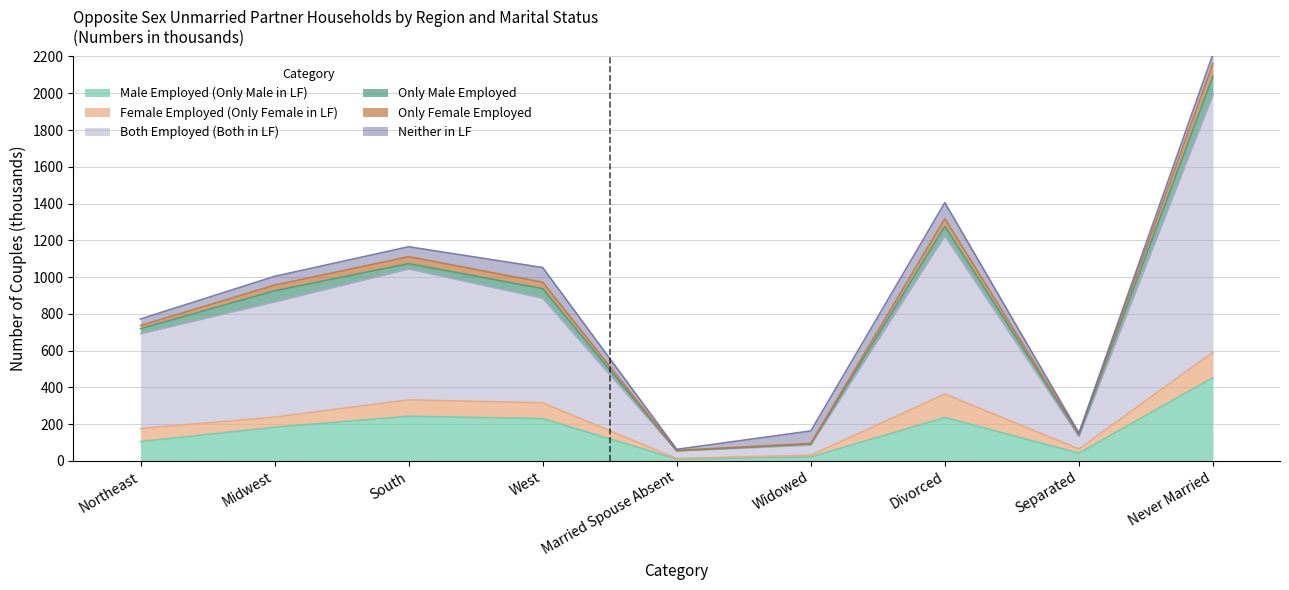

What are all the series names shown in the legend?

Male Employed (Only Male in LF), Female Employed (Only Female in LF), Both Employed (Both in LF), Only Male Employed, Only Female Employed, Neither in LF